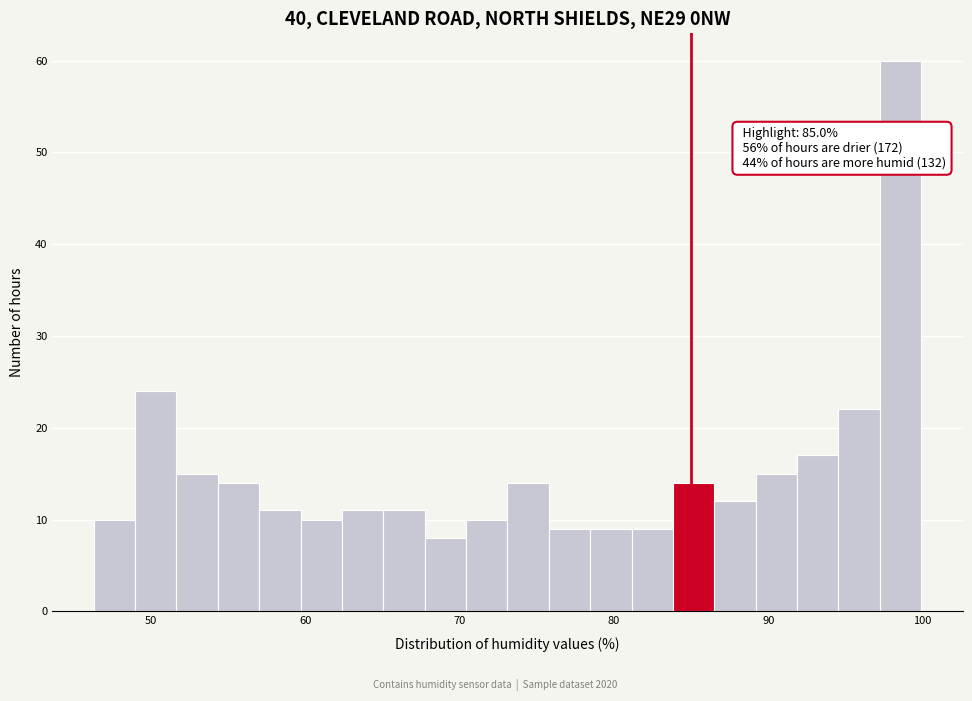

Around what value on the x-axis is the tallest bar? Give the approximate position of its centre, as read against the axis.

99